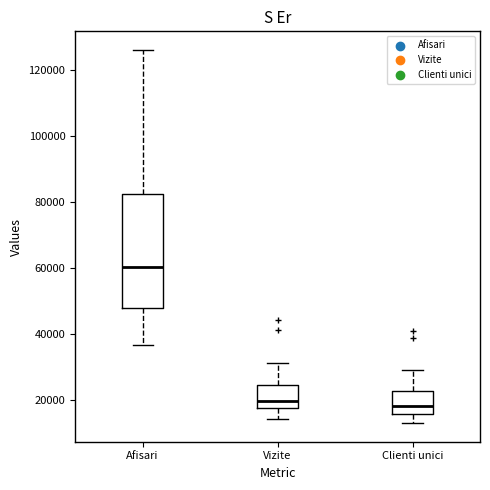

Reading left to right, transcribe this box plot: for each box, give where its median line is, the range the box spans, and where its two whiskers end, as read against the y-axis. The values are not printed on the chart, so give them approximately, as read against the axis.

Afisari: median 60000, box 48000 to 82000, whiskers 36000 to 126000
Vizite: median 20000, box 18000 to 24000, whiskers 14000 to 32000
Clienti unici: median 18000, box 16000 to 22000, whiskers 14000 to 30000